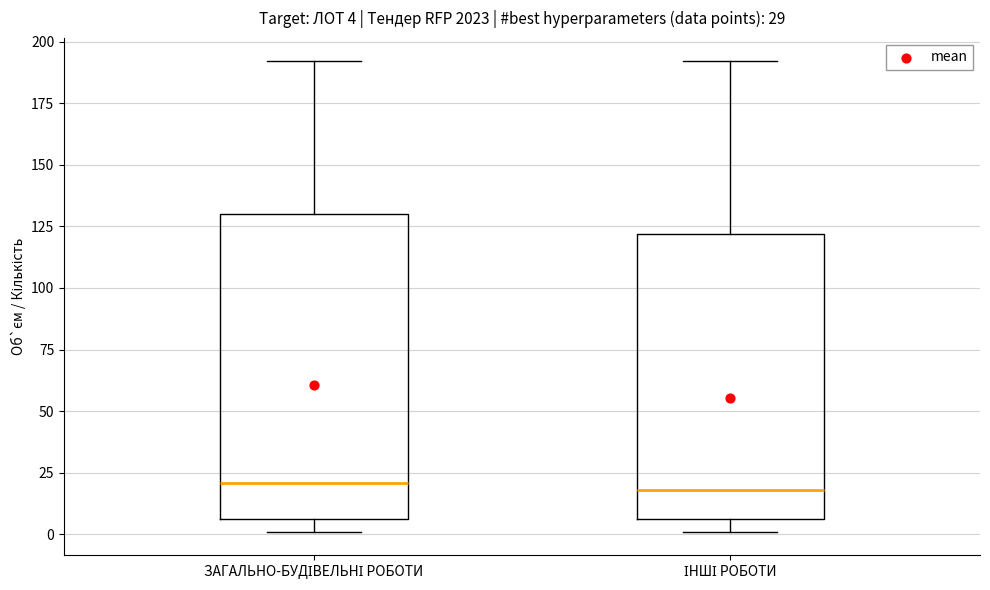

Which box is the tallest, from its lower edge to its upper edge?

ЗАГАЛЬНО-БУДІВЕЛЬНІ РОБОТИ